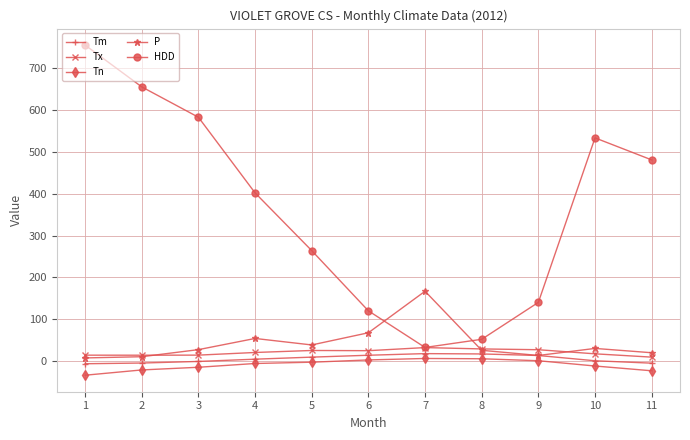

Does the chart have visible grid lines?

Yes